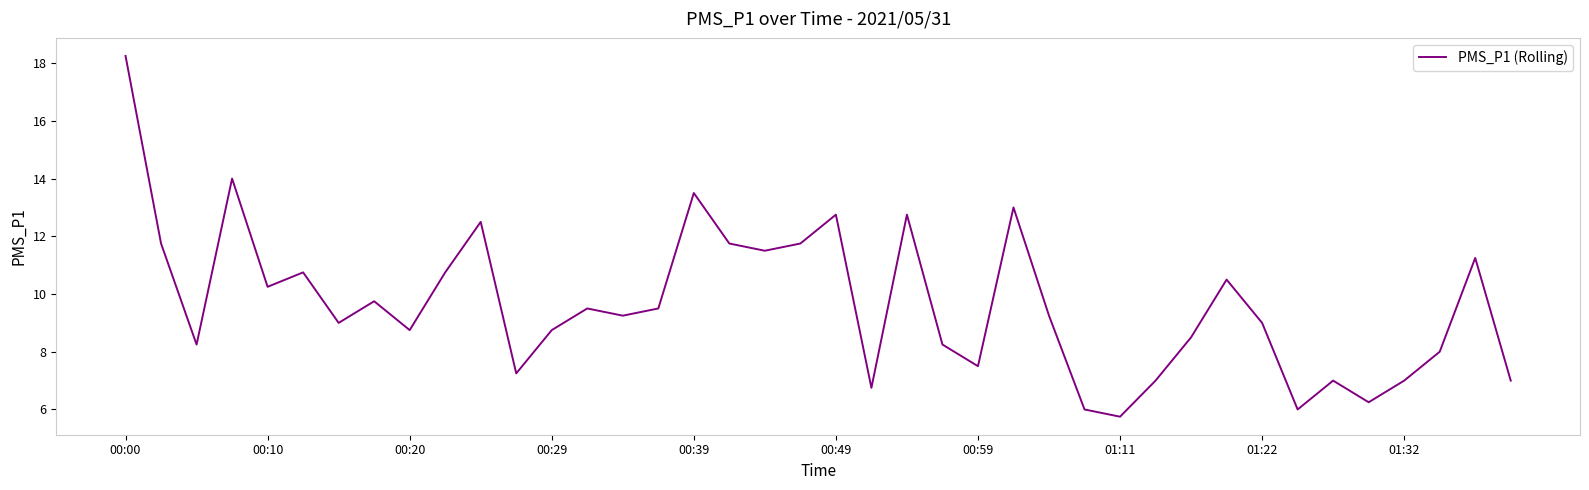

What is the minimum value shown in the chart?

5.8